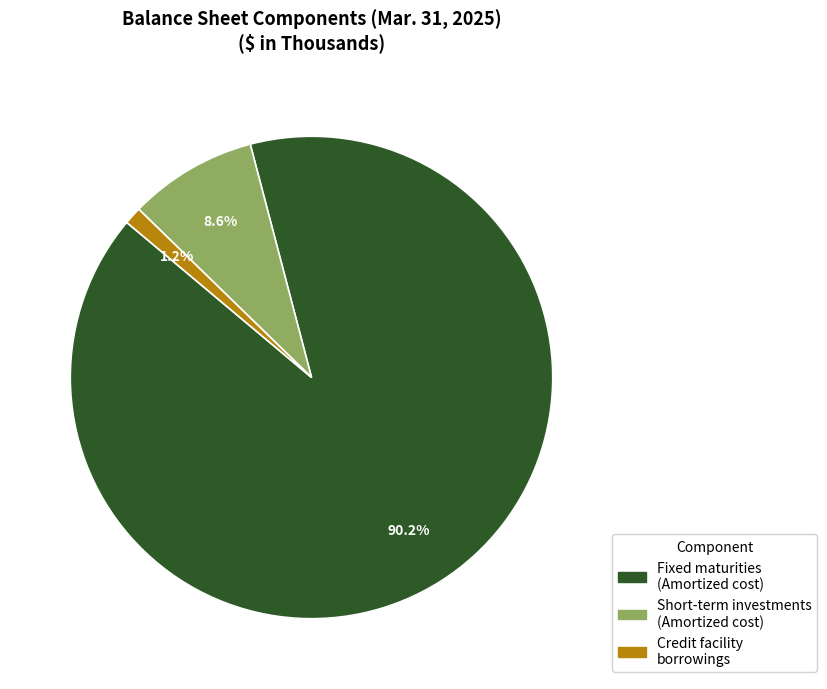

Which category has the biggest portion of the pie?

Fixed maturities (Amortized cost)